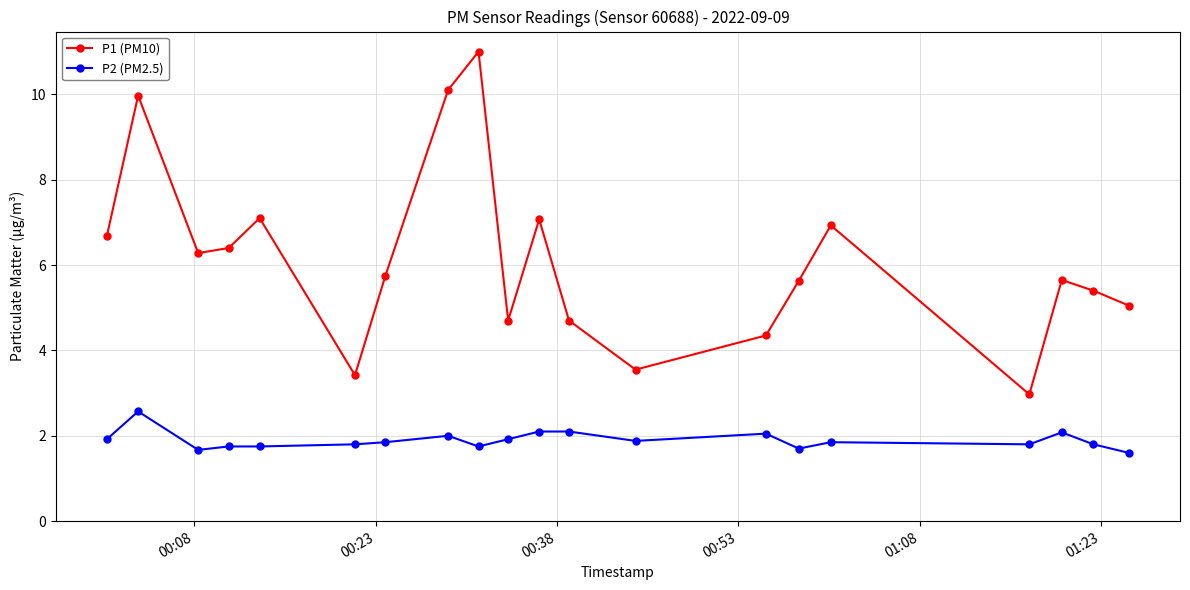

What is the value of the P2 (PM2.5) point at the 6th from the left?

1.8